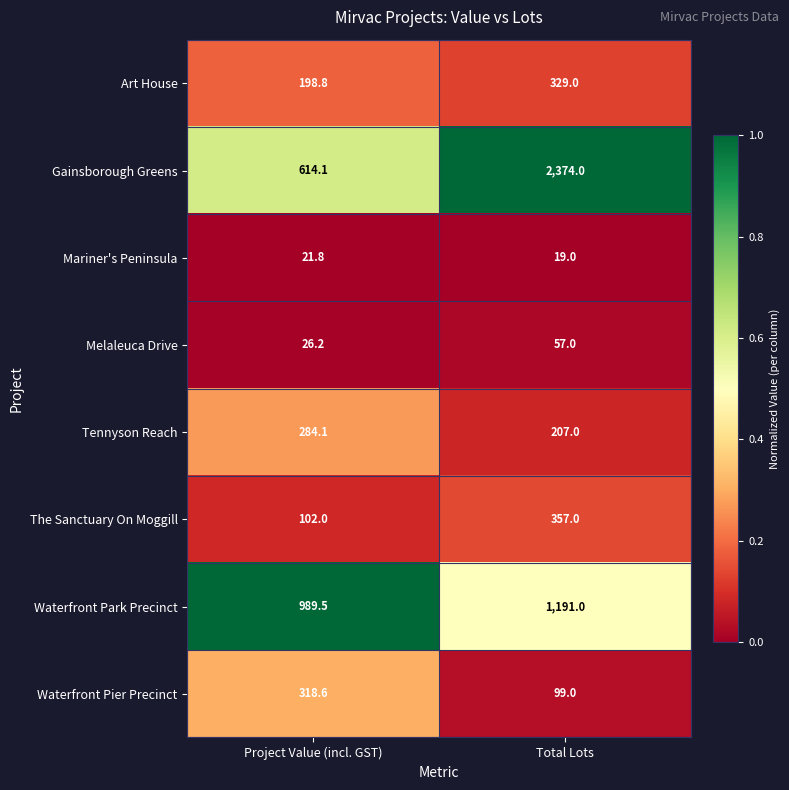

What is the greatest value displayed?

2374.0